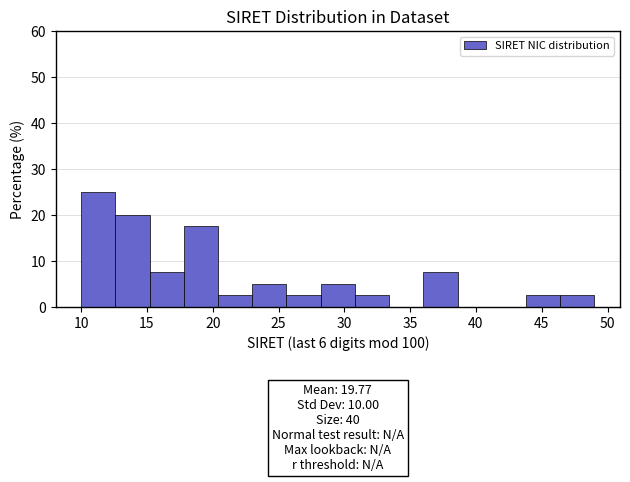

Over which range of the x-axis is the bar tallest?

10.0 to 12.6